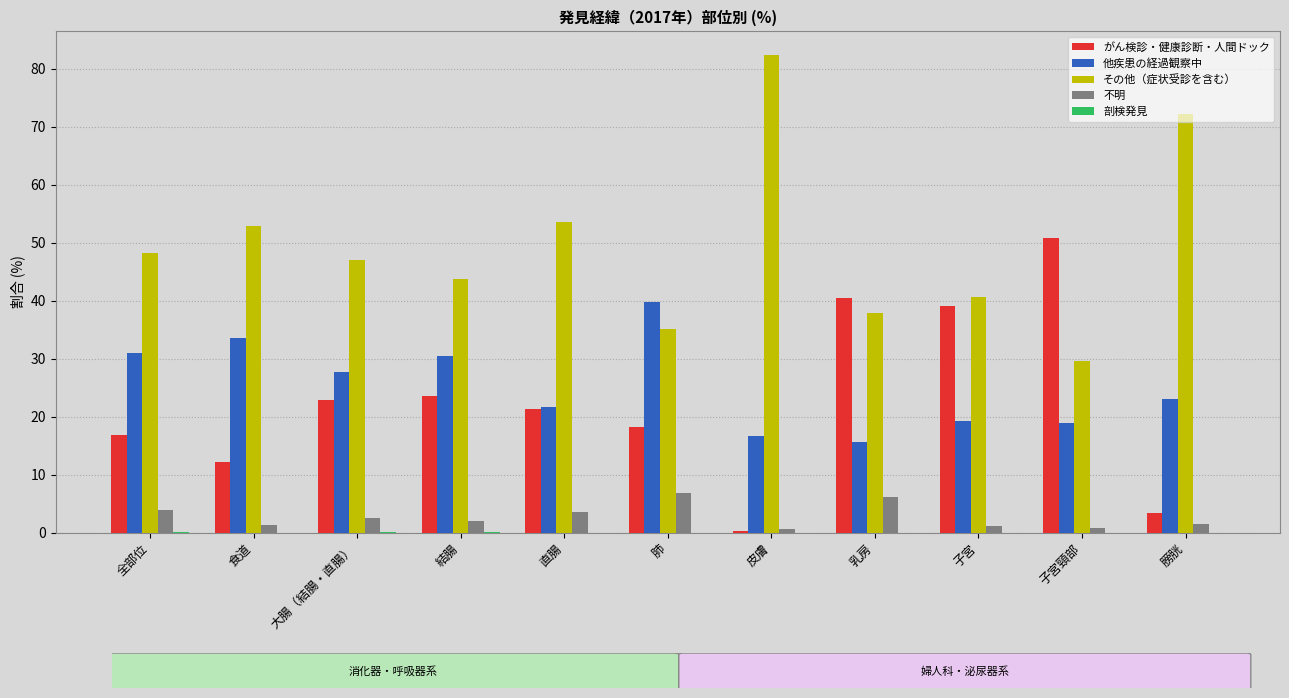

What is the maximum value for 他疾患の経過観察中?

39.8